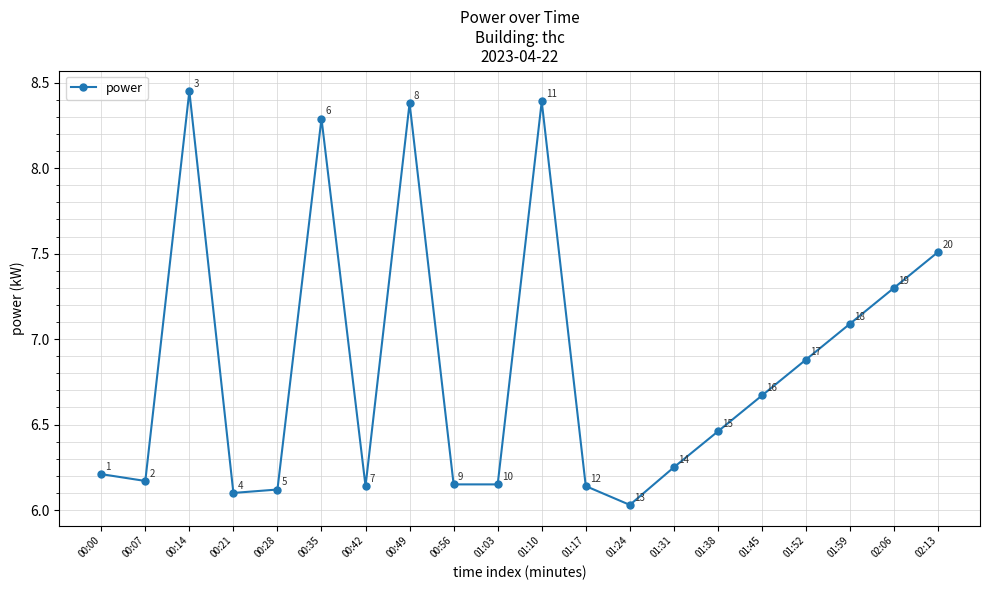

True or false: the data has more than 1 interior local peaks.

True